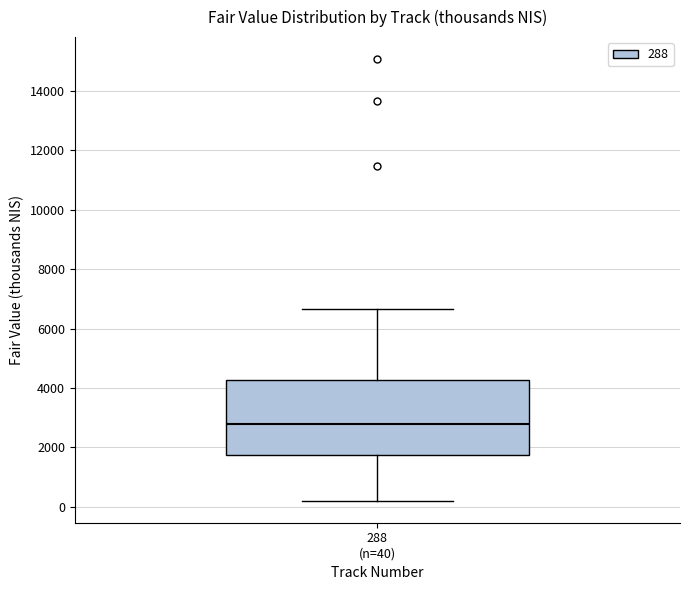

Read this box plot against the y-axis: the position of the median line, the range covered by the box, and the ends of both whiskers. The values are not printed on the chart, so give them approximately, as read against the axis.

median 2800, box 1800 to 4200, whiskers 200 to 6600